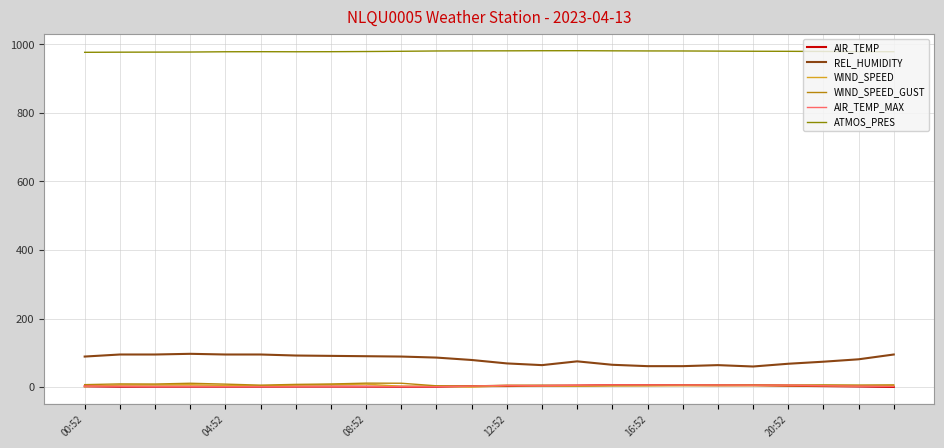

Which series has the largest total across all categories?

ATMOS_PRES